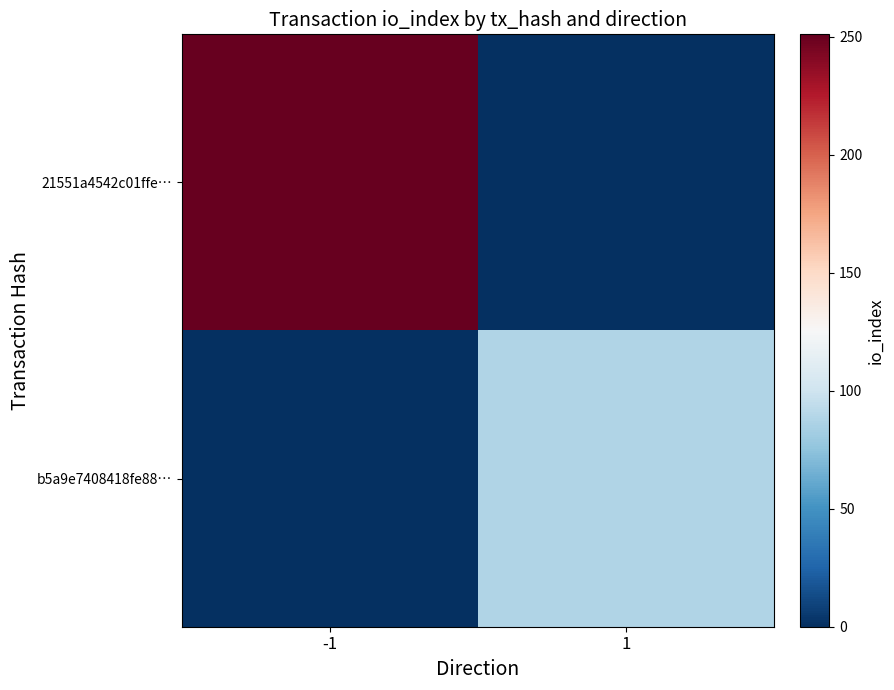

Reading left to right, transcribe all the data shown in this chart.

21551a4542c01ffe…: -1=251	1=0
b5a9e7408418fe88…: -1=0	1=88